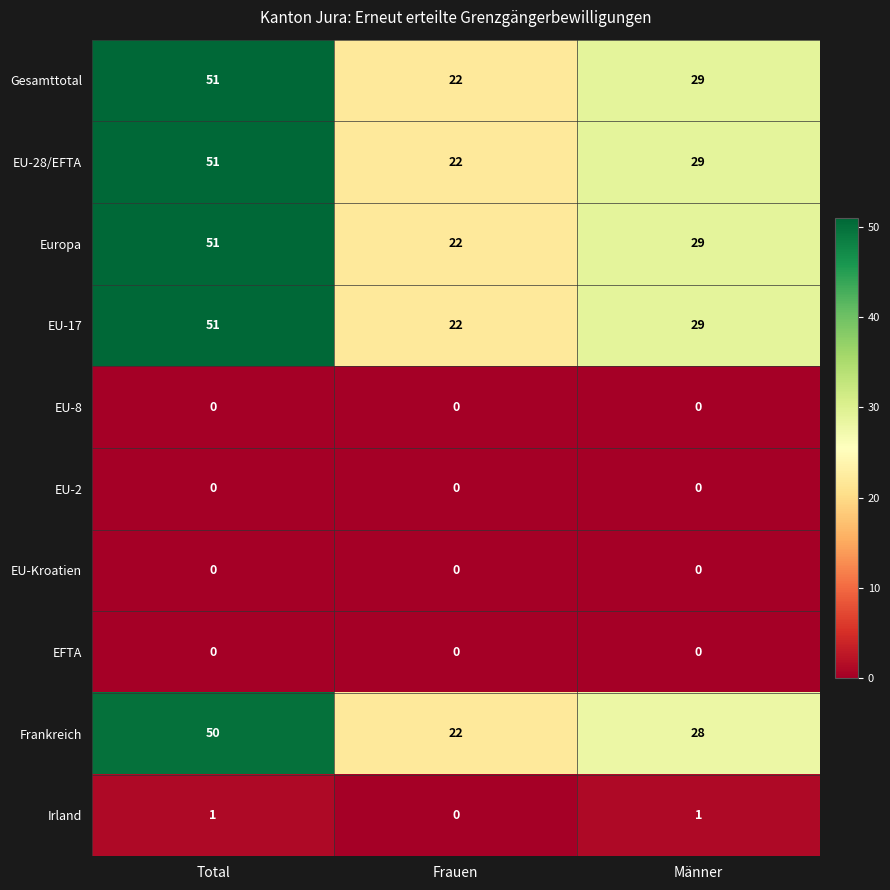

What value does the EU-17 series have at Total?

51